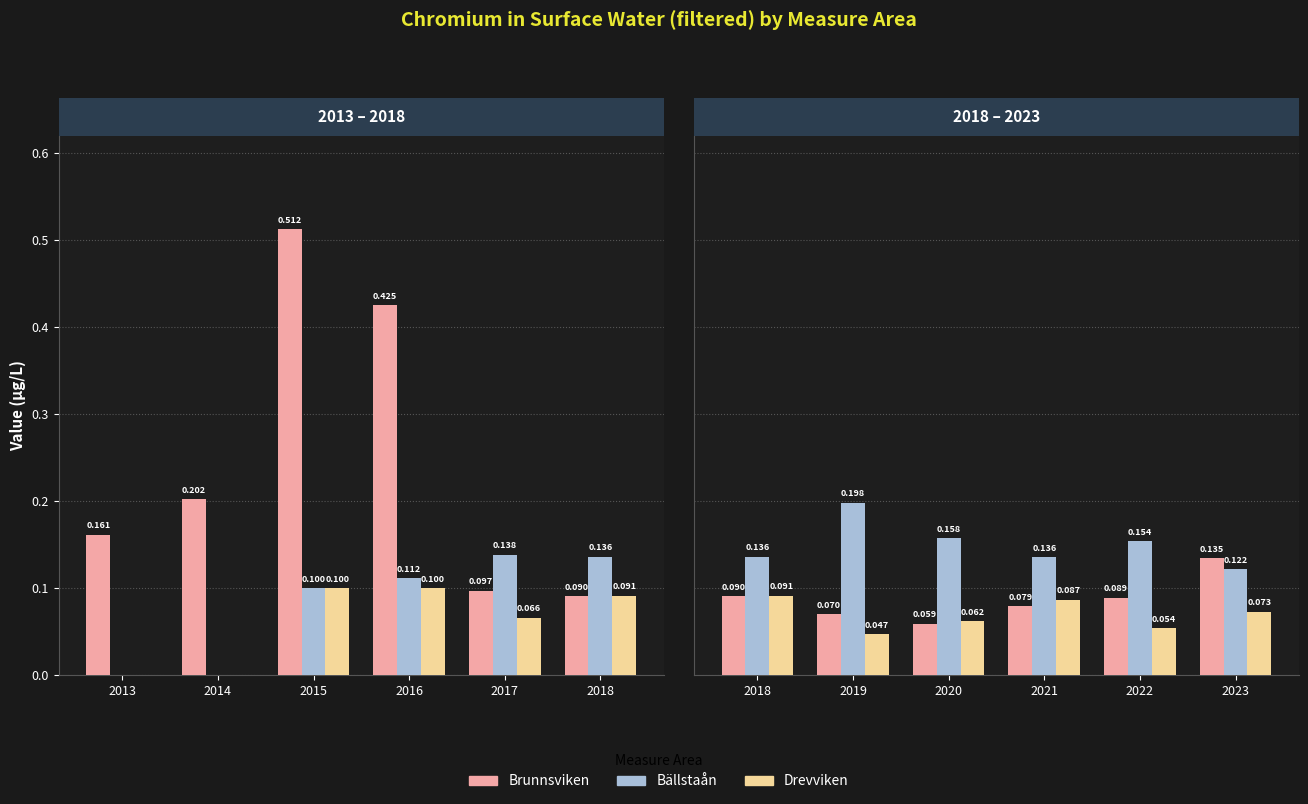

At how many categories does at least one series exceed 0?

6